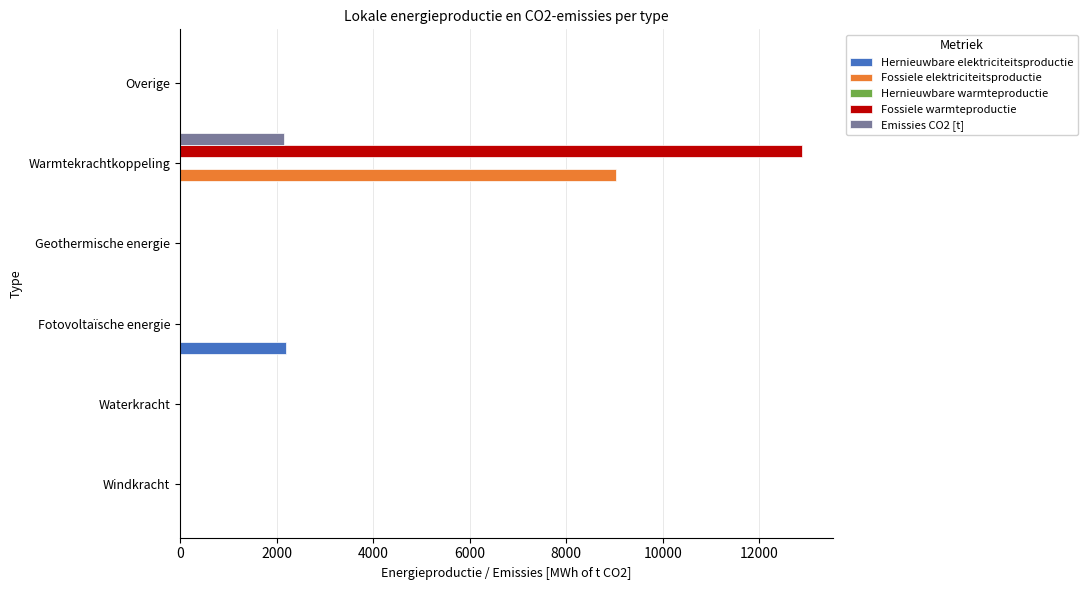

Between Fotovoltaïsche energie and Geothermische energie, which series saw the biggest shift?

Hernieuwbare elektriciteitsproductie